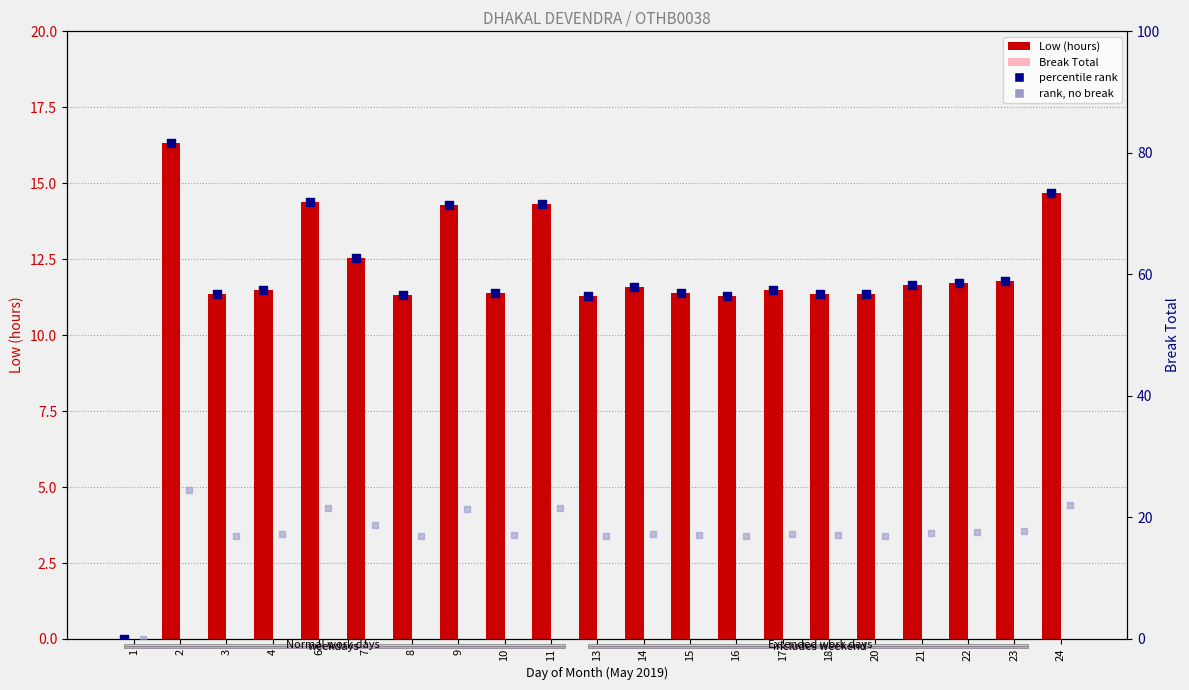

What is the total value across all series at 11?

107.4